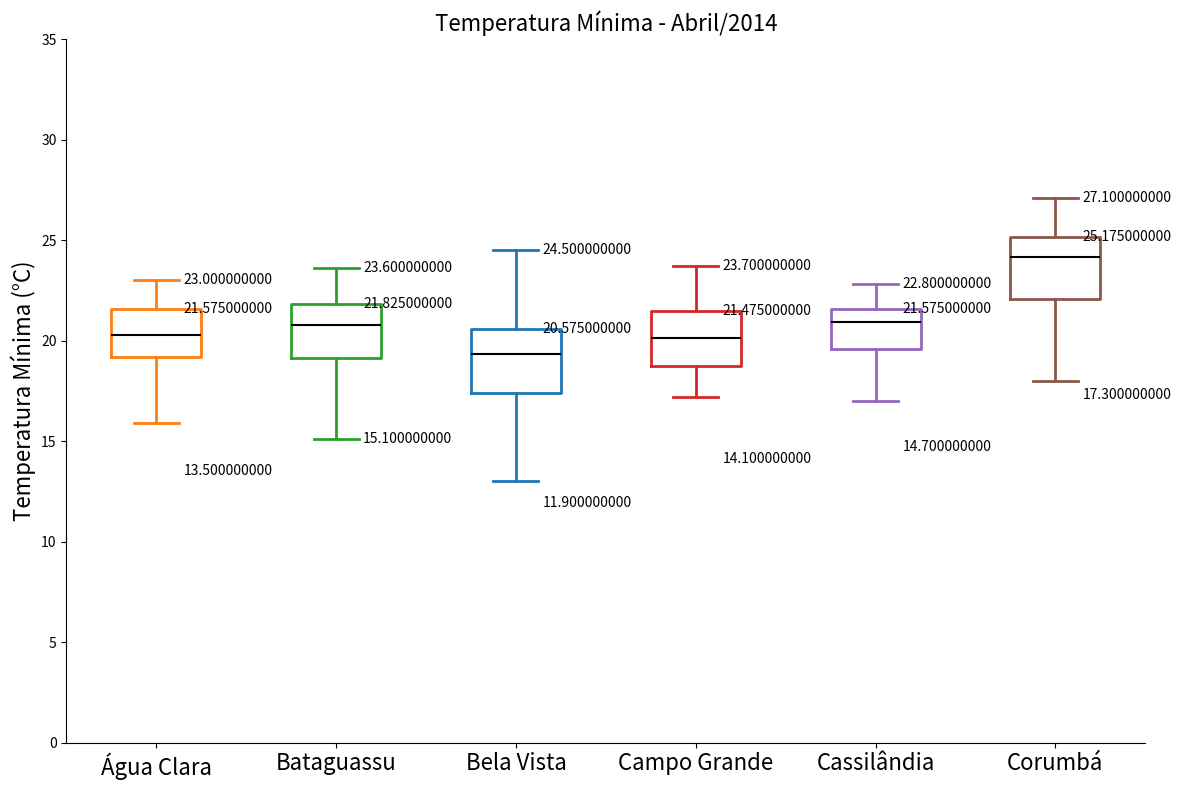

Which box's median line is the highest?

Corumbá